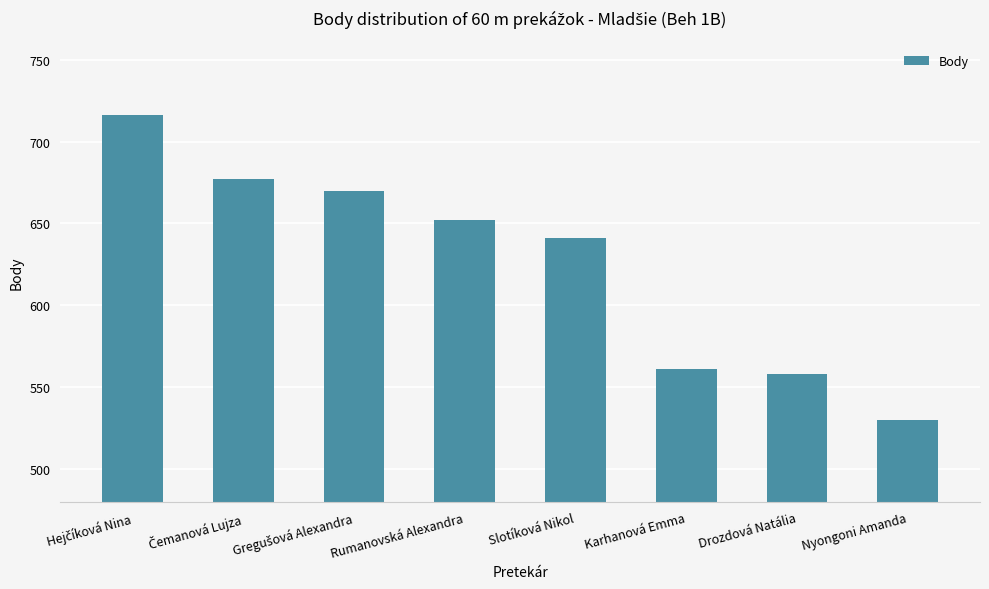

Does the chart contain any negative values?

No